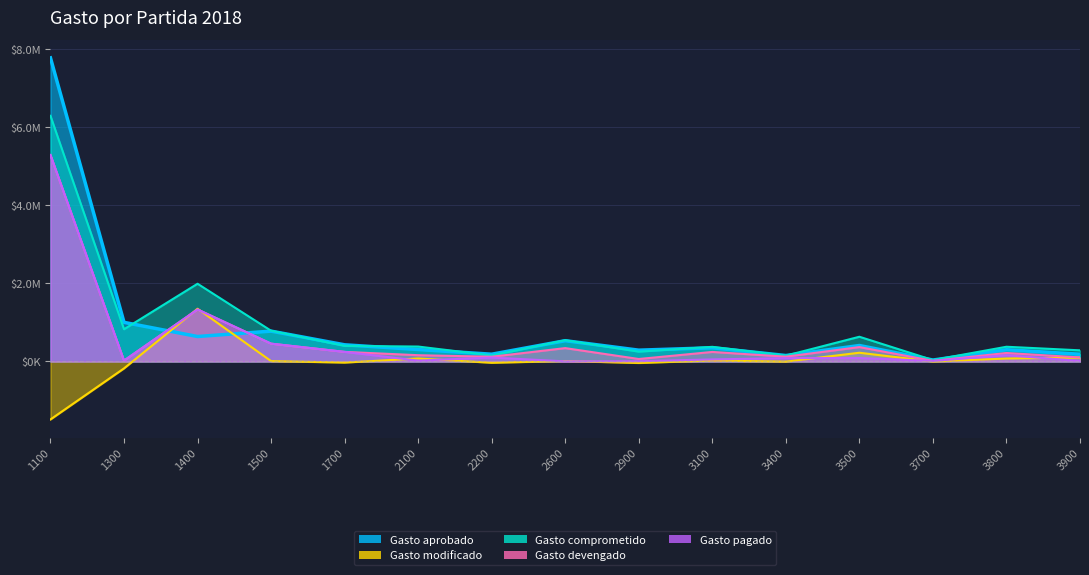

What is the difference between the maximum and minimum values in the Gasto pagado series?

5284257.9